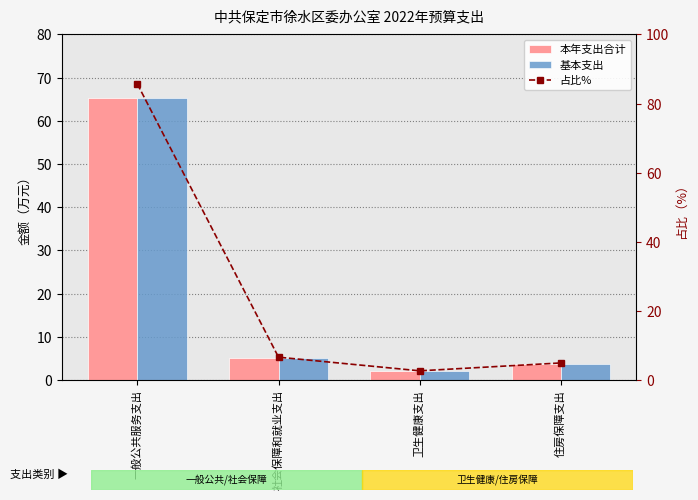

What is the label of the 3rd bar from the right?

社会保障和就业支出